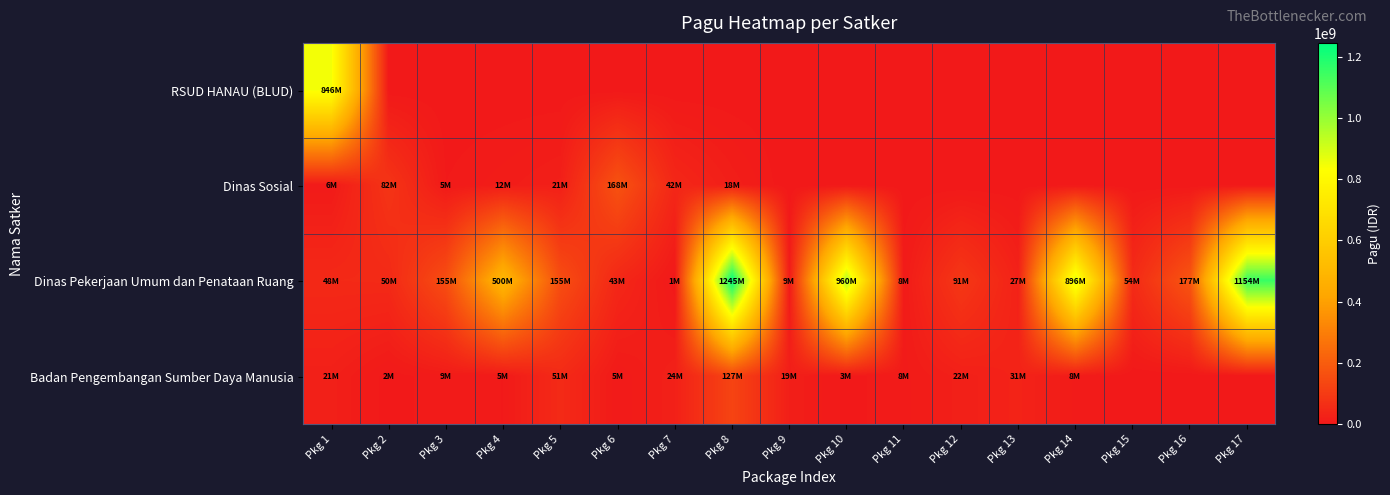

At which category does the chart reach its minimum across all series?

Pkg 2